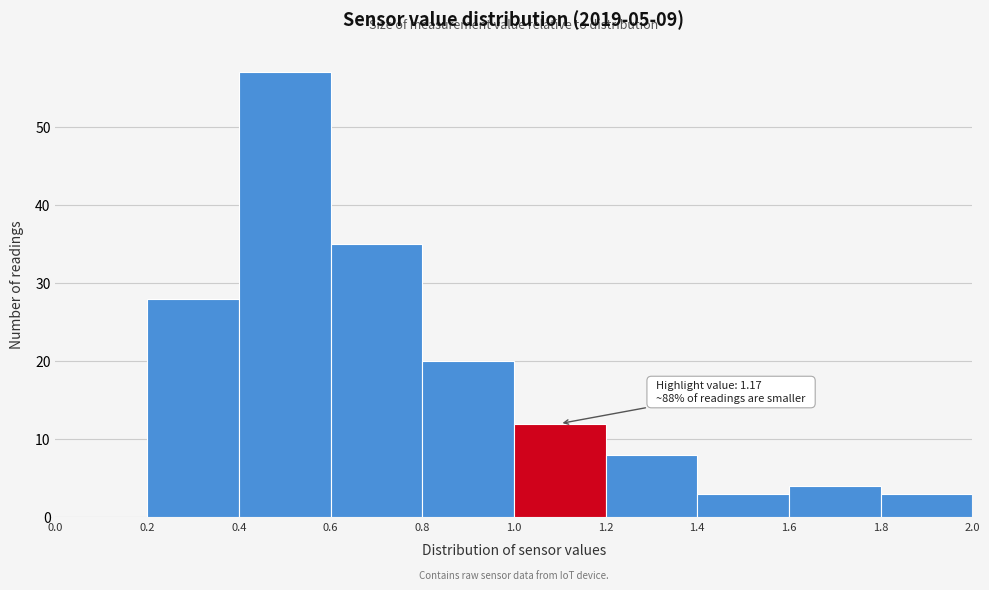

Which range on the x-axis has the tallest bar?

0.4 to 0.6